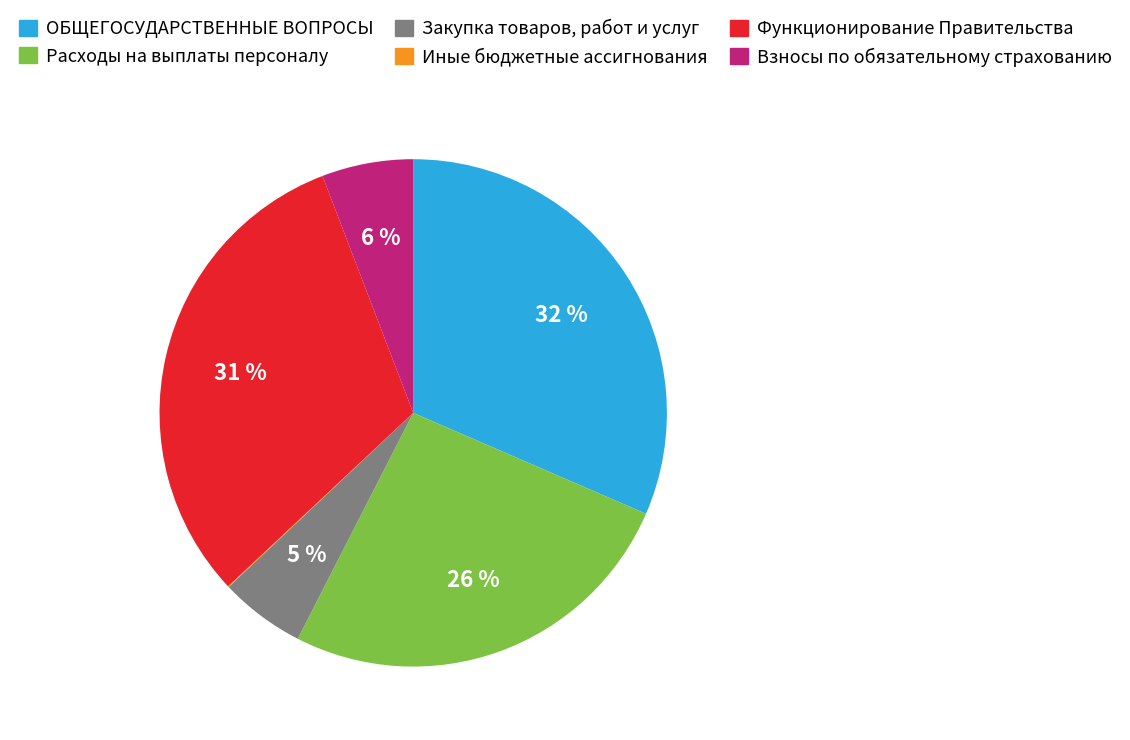

What percentage is the Взносы по обязательному страхованию slice, to the nearest percent?

6%